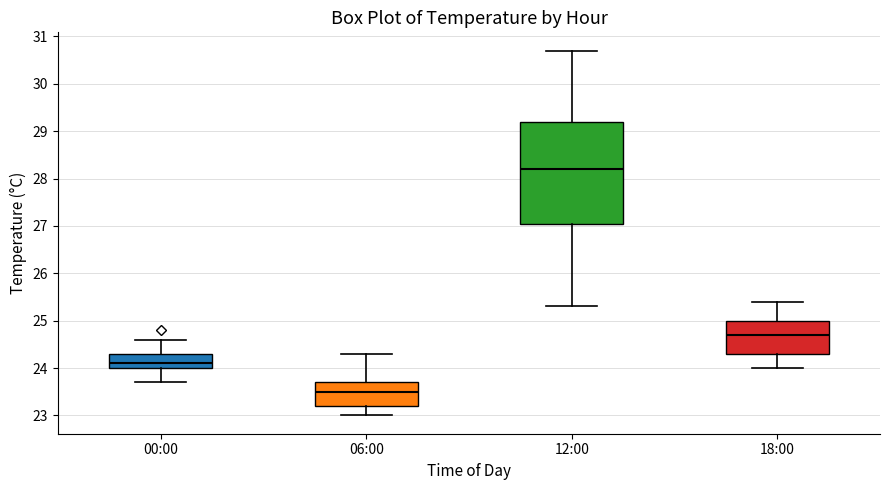

Where does the upper whisker of the box for 06:00 end on the y-axis? The values are not printed on the chart, so give them approximately, as read against the axis.

24.3